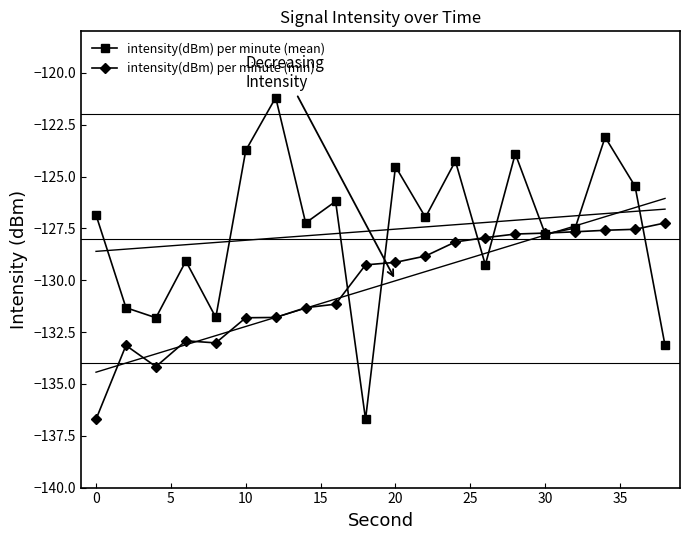

What is the average value of the intensity(dBm) per minute (mean) series?

-127.6